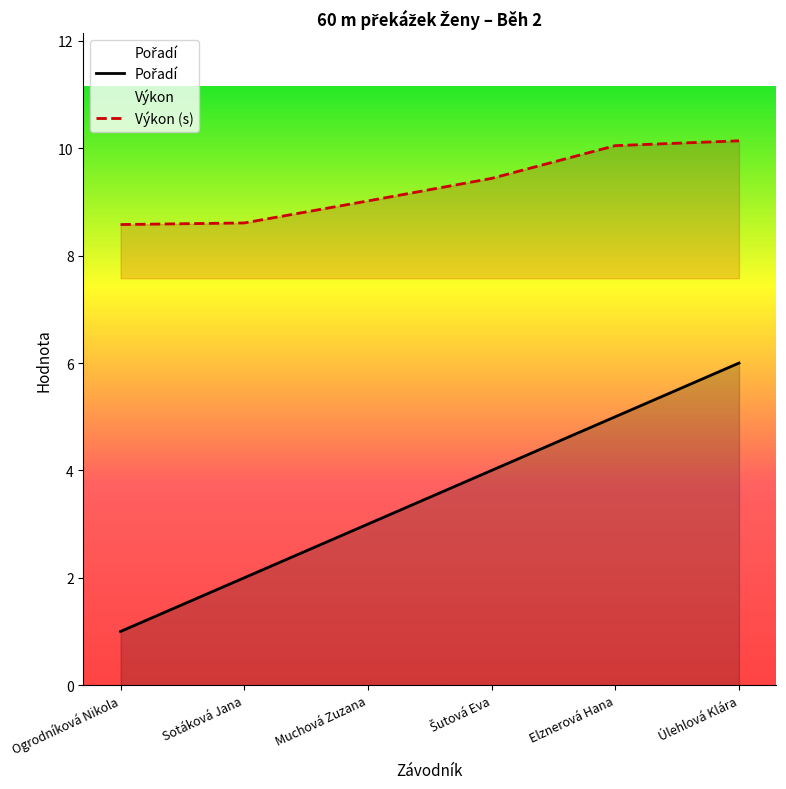

Which series has the largest range (max minus min)?

Pořadí